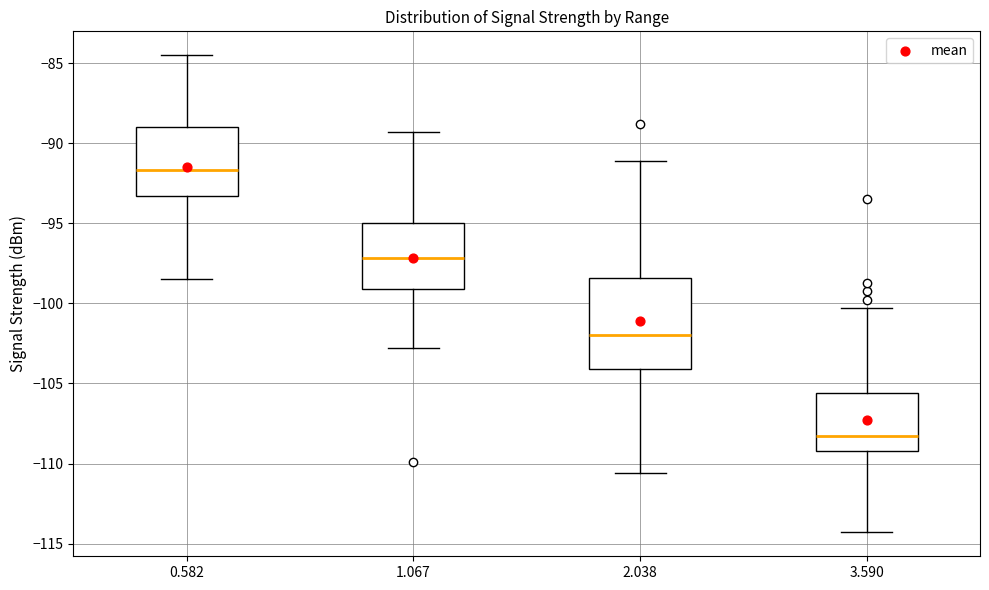

Where does the upper whisker of the box at x = 3.590 end on the y-axis? The values are not printed on the chart, so give them approximately, as read against the axis.

-100.5